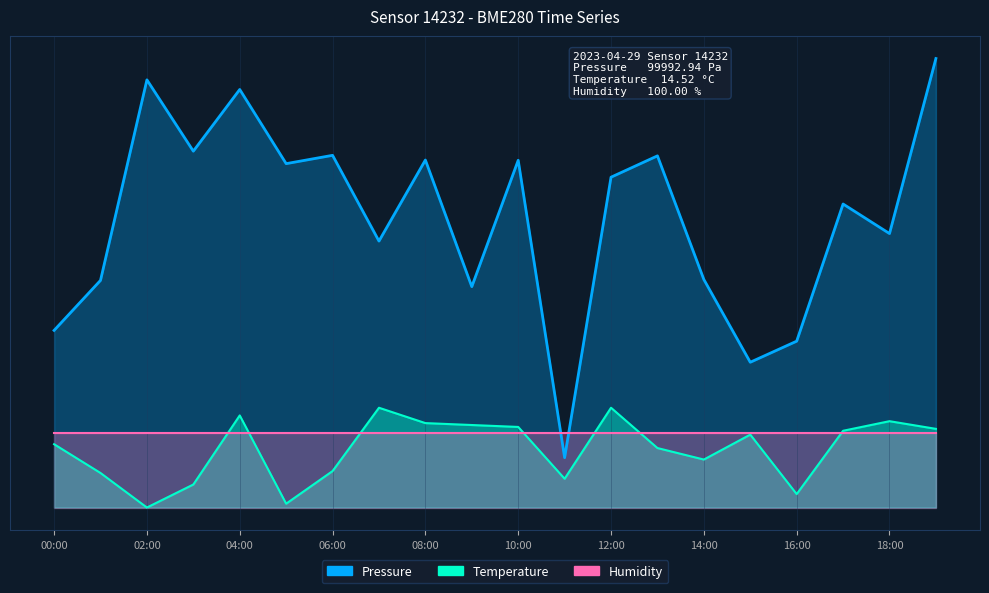

Which label corresponds to the largest value in the chart?

19:00